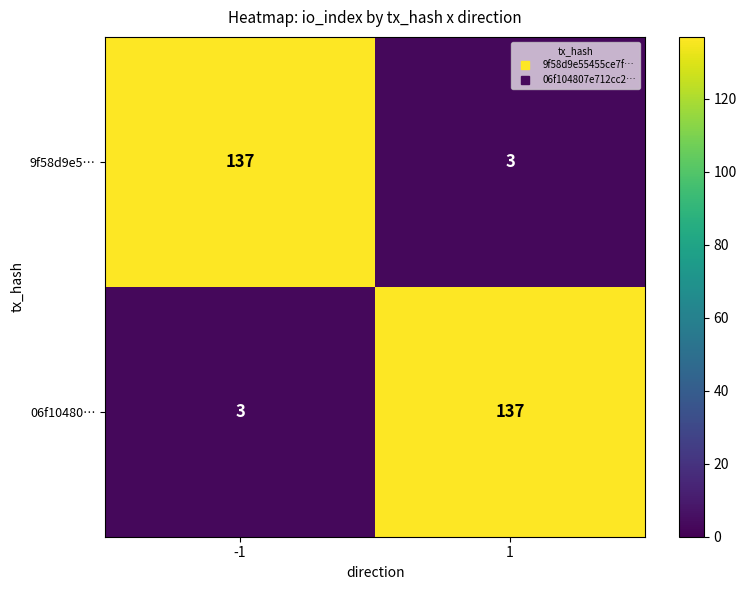

What is the spread (max minus min) of values at 1?

134